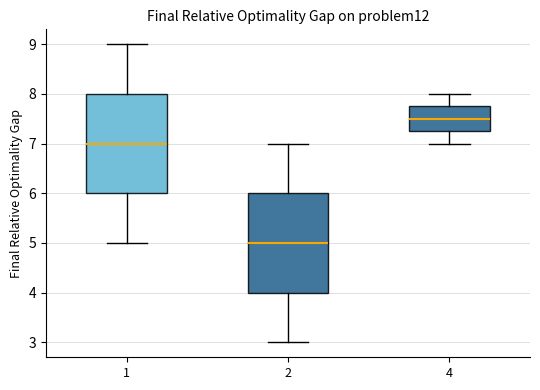

Where is the lower edge of the box at x = 2 on the y-axis? The values are not printed on the chart, so give them approximately, as read against the axis.

4.0